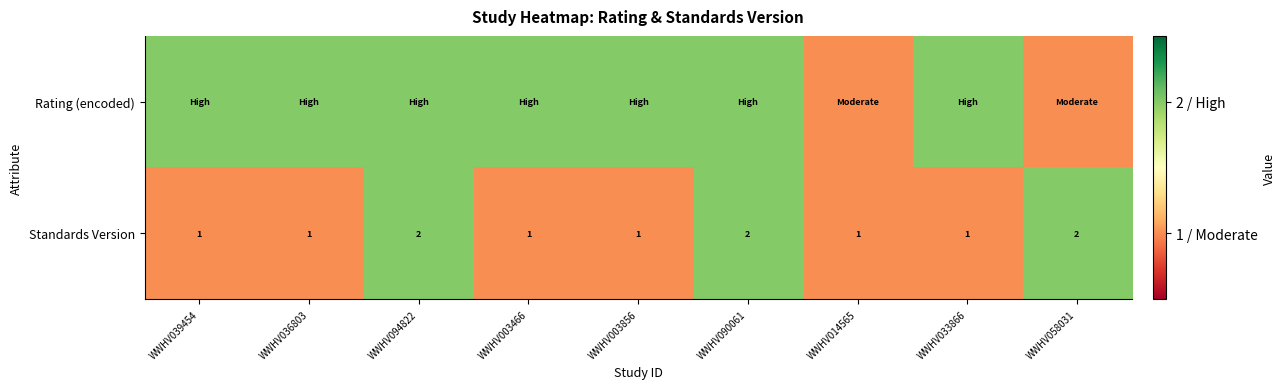

The Standards Version series shows 2 at WWHV039454. True or false?

False